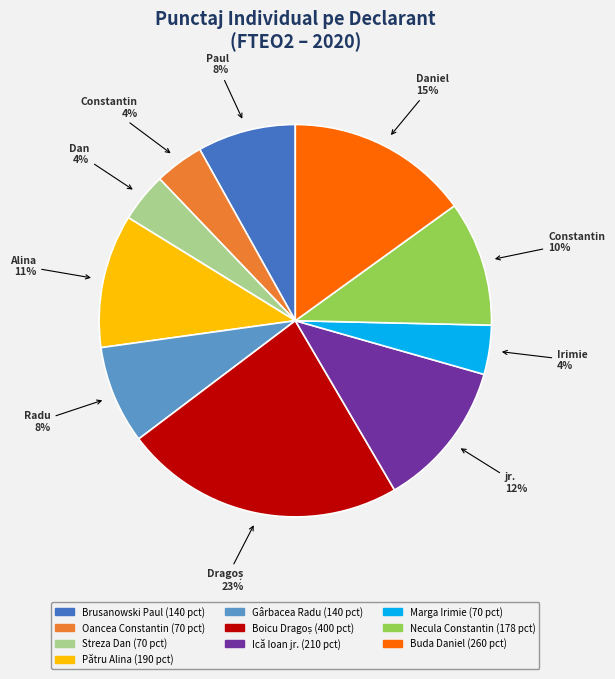

True or false: Brusanowski Paul accounts for 17% of the total.

False